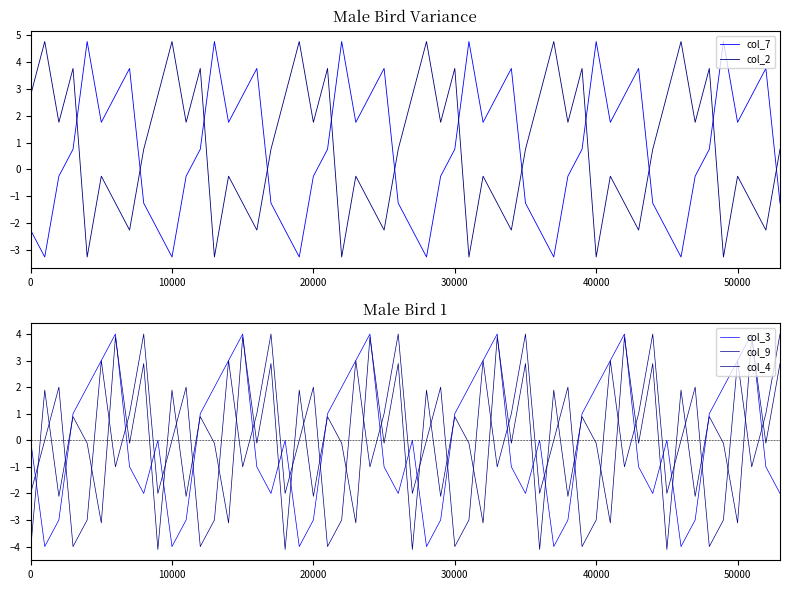

How many times do col_7 and col_2 cross each other?

12